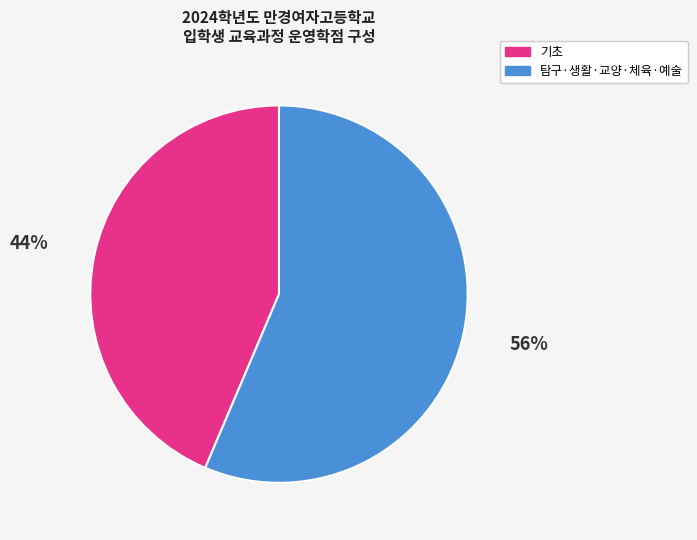

Is there any slice that represents more than half of the pie?

Yes